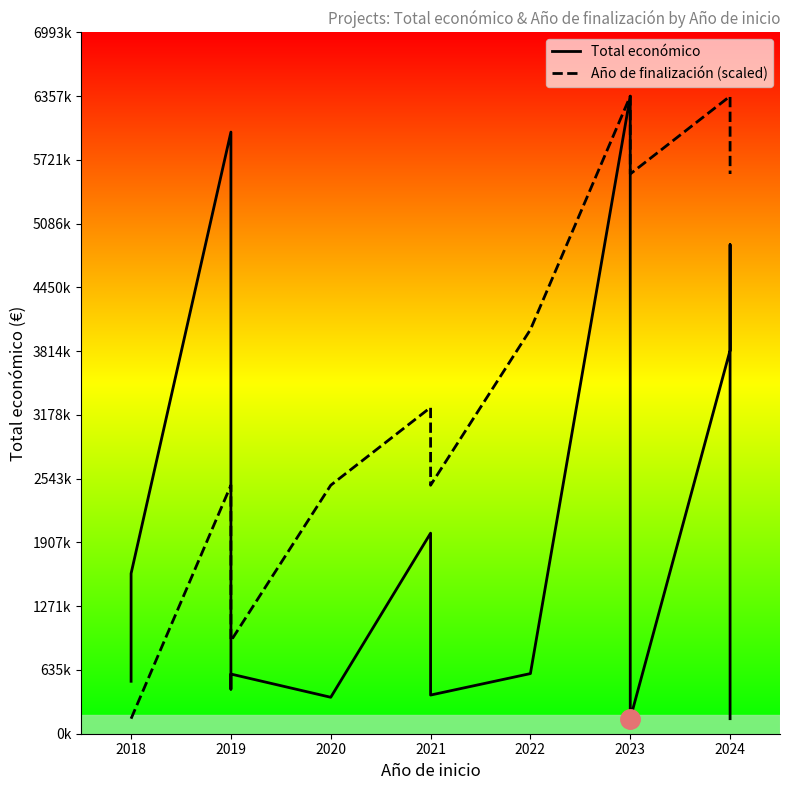

True or false: Total económico has a value of 65060.9 at 2024.

False